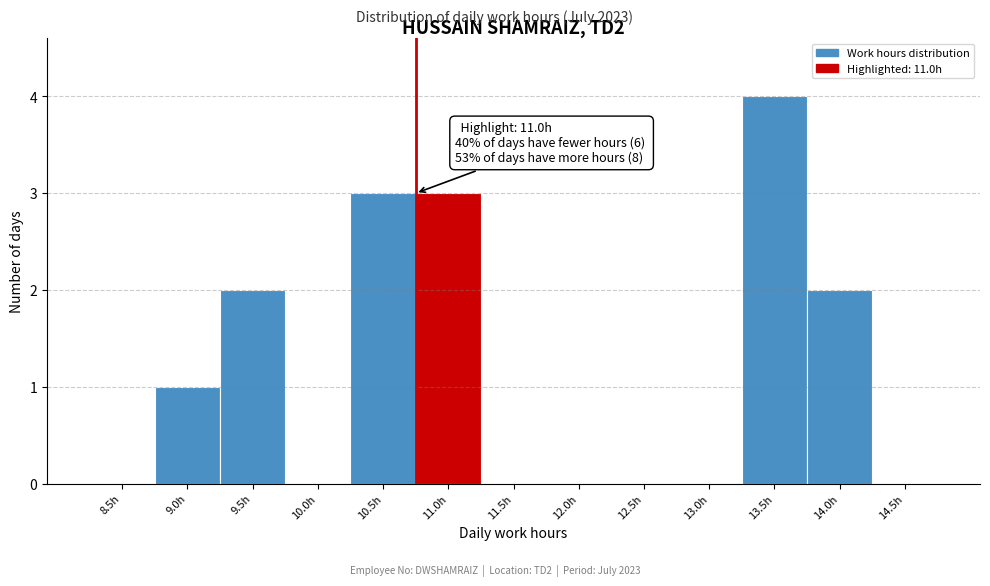

Reading left to right, transcribe all the data shown in this chart.

8.5h=0	9.0h=1	9.5h=2	10.0h=0	10.5h=3	11.0h=3	11.5h=0	12.0h=0	12.5h=0	13.0h=0	13.5h=4	14.0h=2	14.5h=0